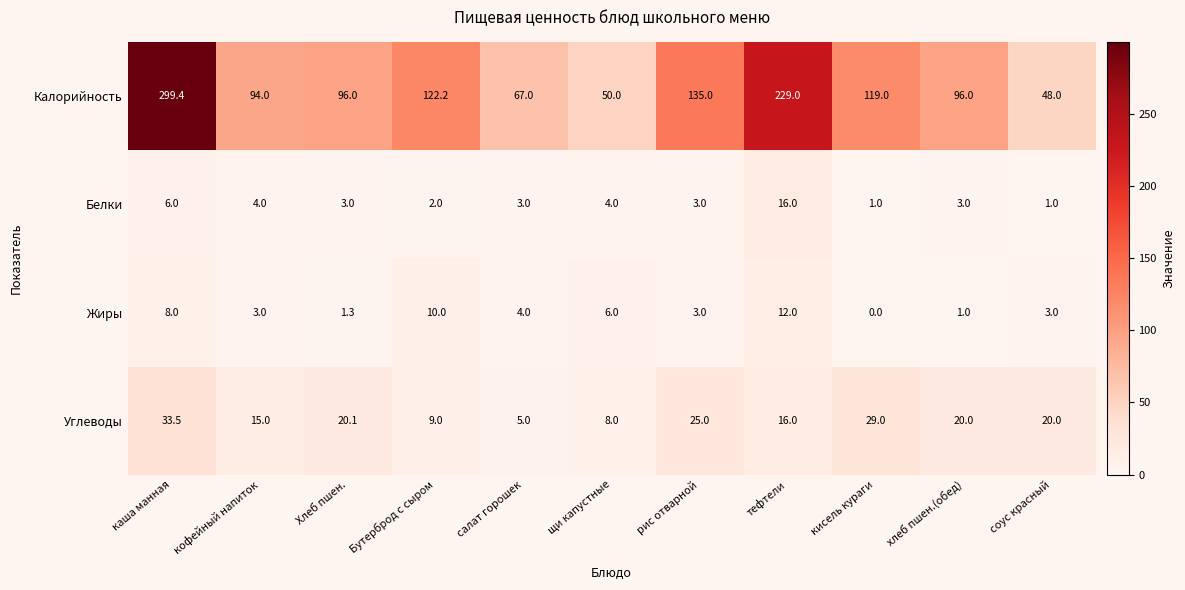

At кисель кураги, list the series in order from largest to smallest.

Калорийность, Углеводы, Белки, Жиры